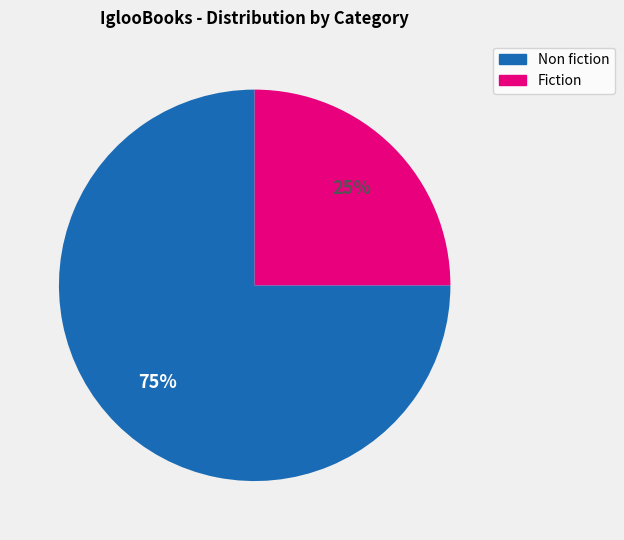

Which category accounts for the majority?

Non fiction